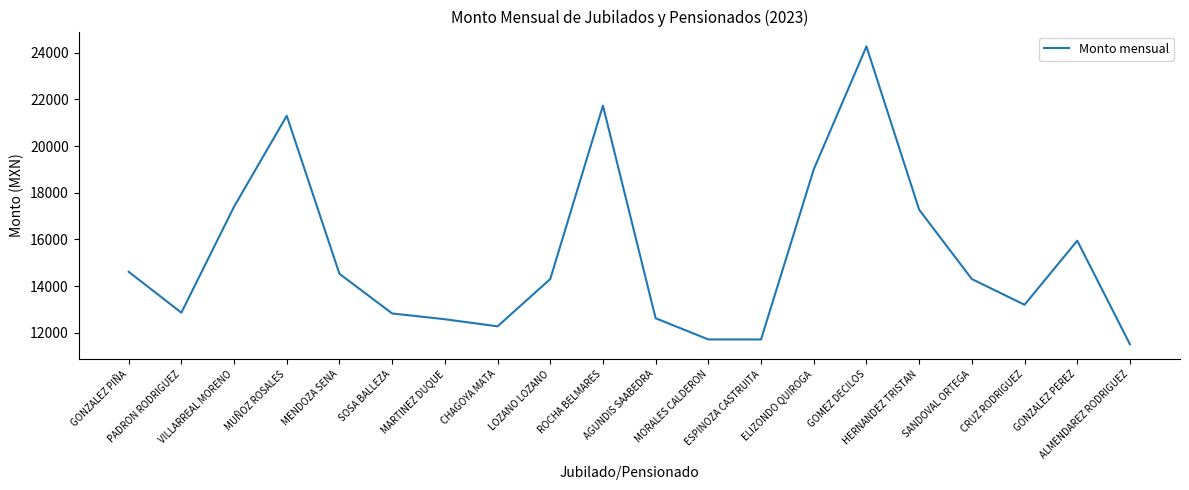

What is the difference between the maximum and minimum values?

12762.0